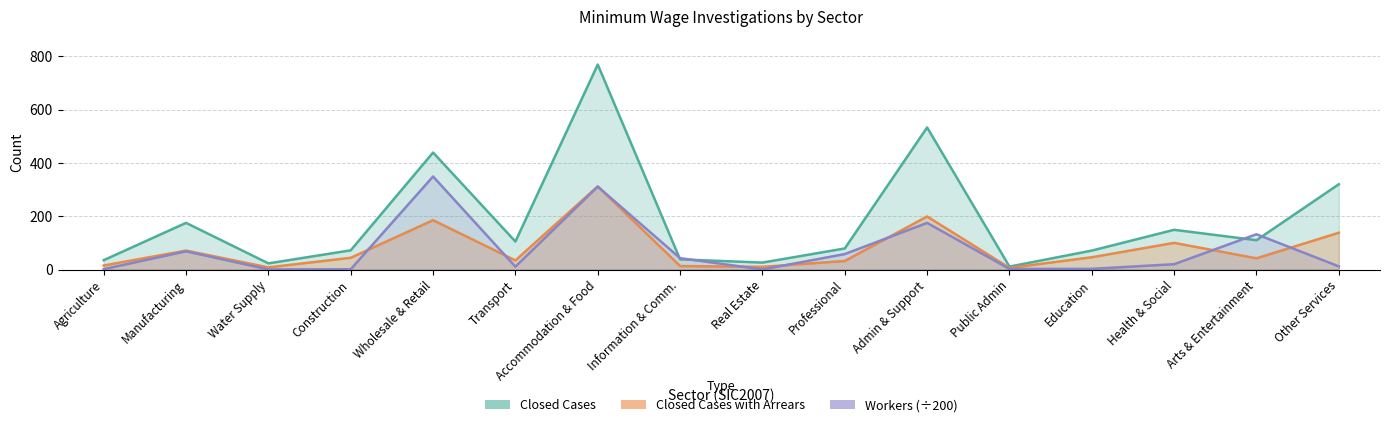

At which category does the chart reach its minimum across all series?

Real Estate